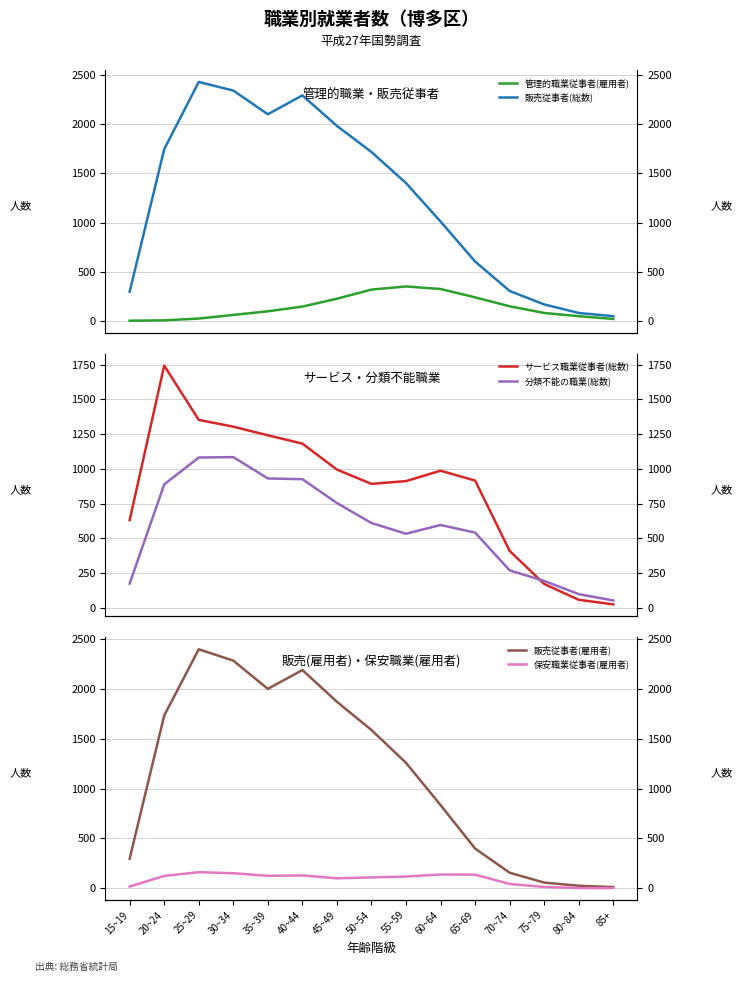

Which series has the largest range (max minus min)?

販売従事者(雇用者)